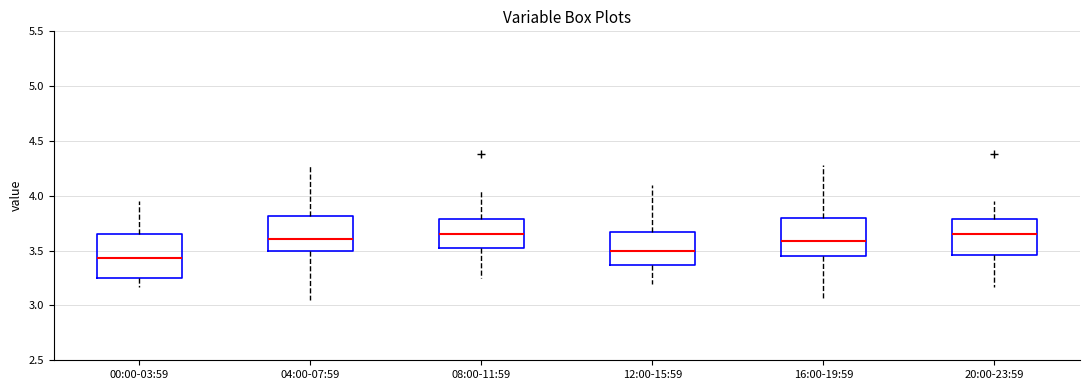

Which box is the tallest, from its lower edge to its upper edge?

00:00-03:59